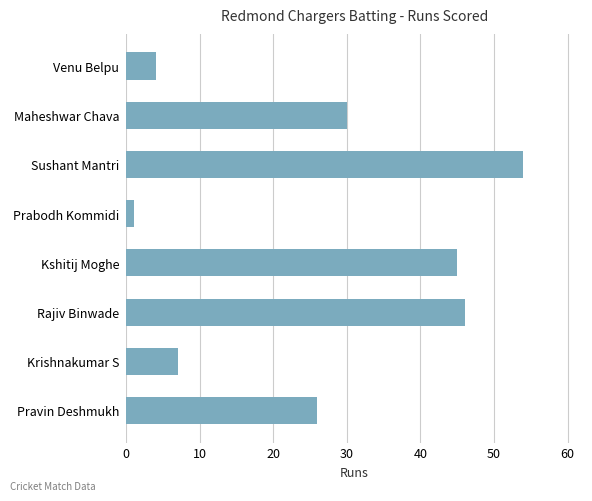

The chart shows a value of 21 at Kshitij Moghe. True or false?

False